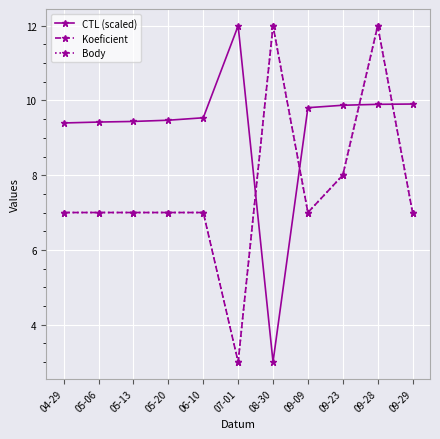

Does the chart have visible grid lines?

Yes